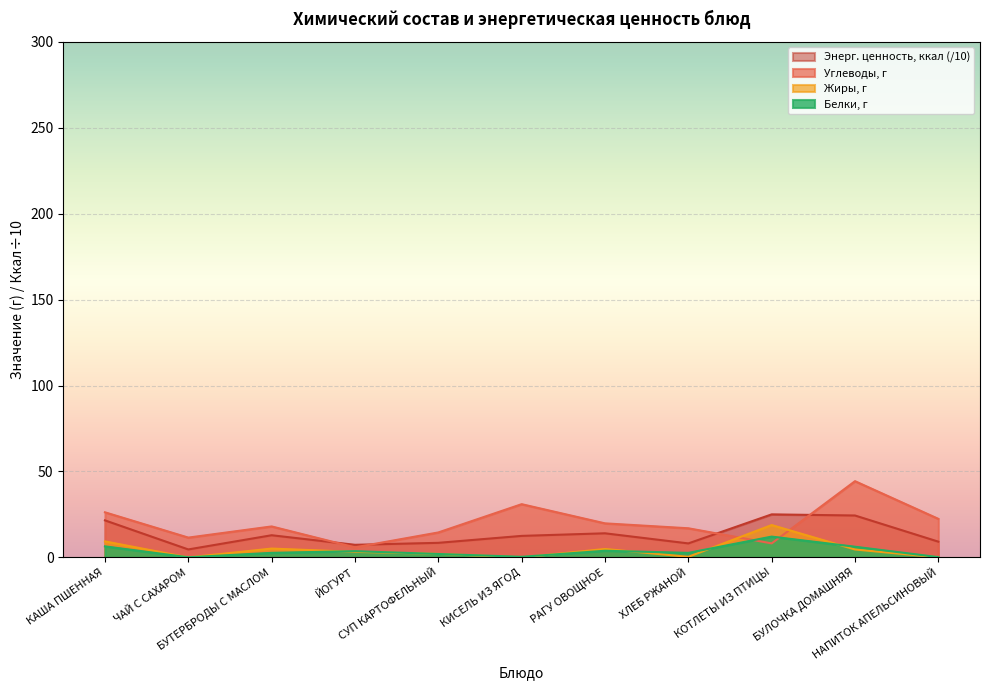

The value of Энерг. ценность, ккал at СУП КАРТОФЕЛЬНЫЙ is 8.5. True or false?

True